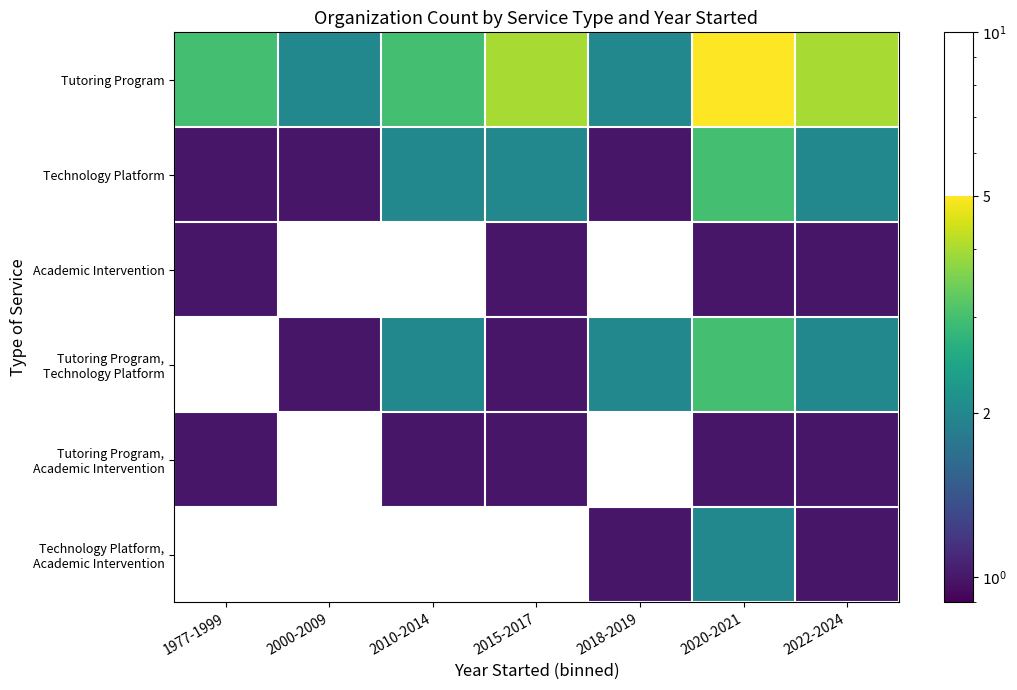

Which series has the widest spread of values?

Tutoring Program